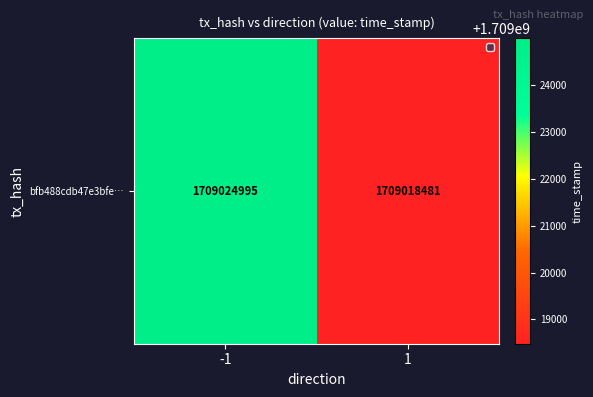

Is it true that the value at 1 is 2526724589?

False